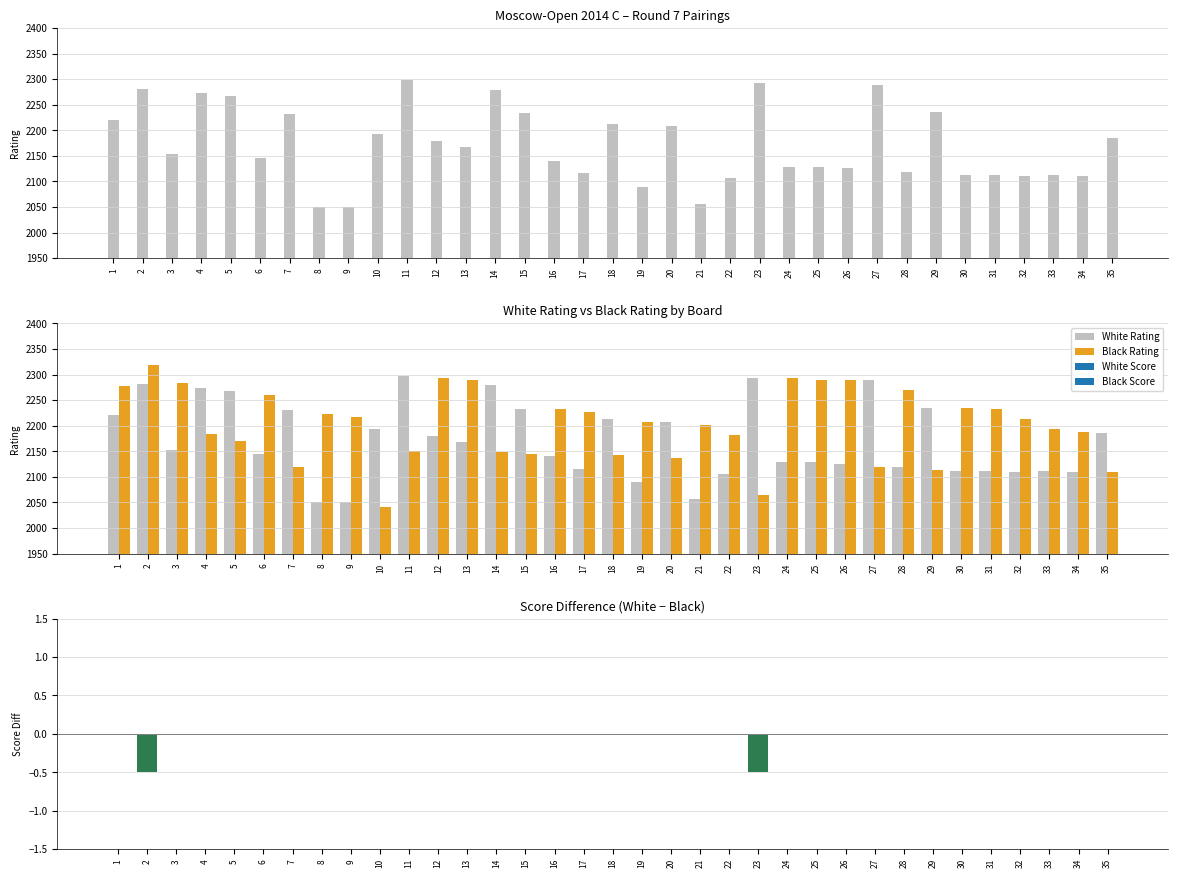

What is the total value across all series at 10?

4234.0